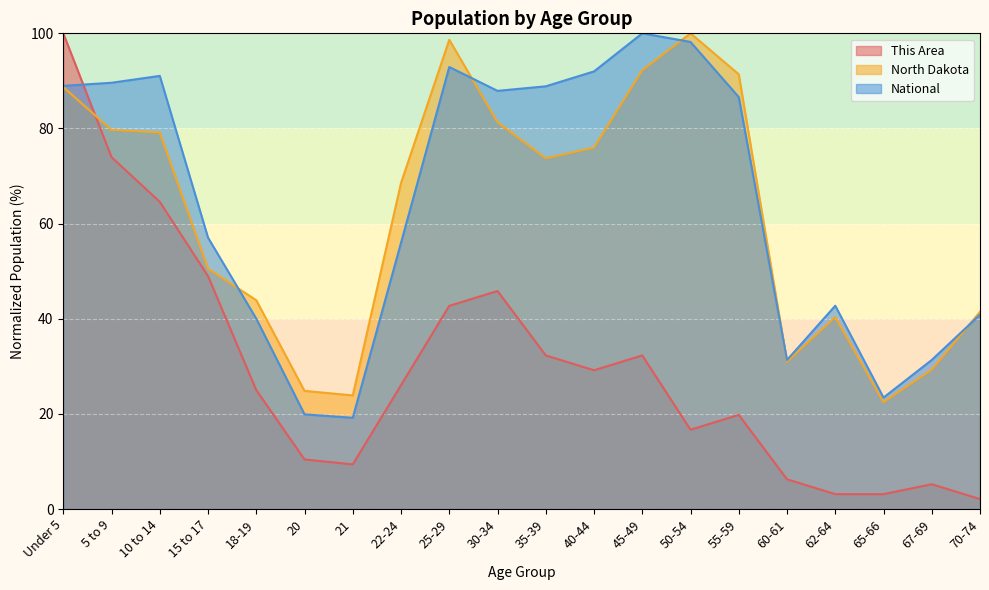

Between 21 and 35-39, which series saw the biggest shift?

National